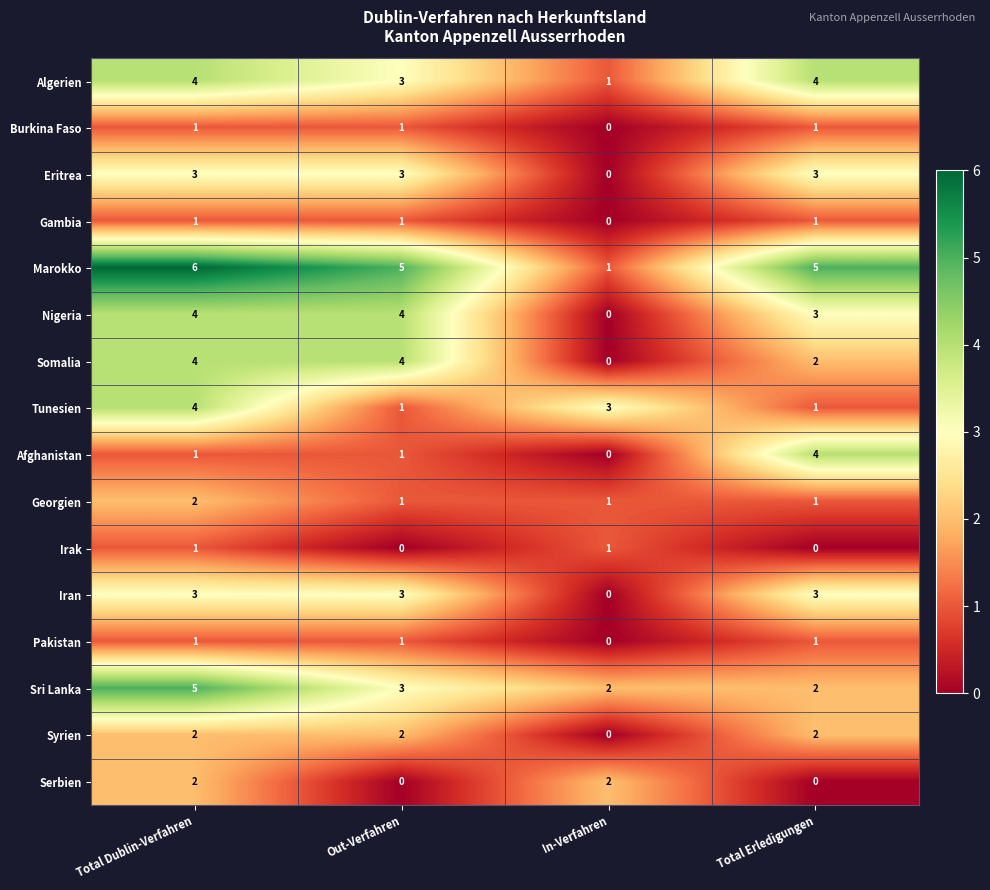

Where does the Sri Lanka series first go above 3?

Total Dublin-Verfahren